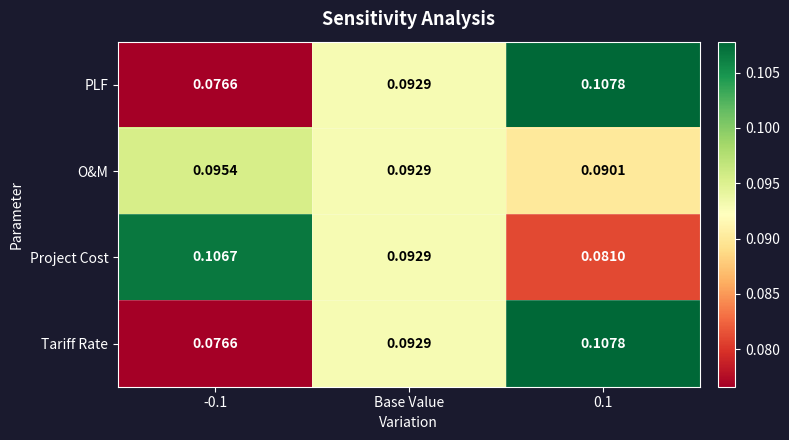

Is the value of PLF at Base Value greater than the value of Project Cost at 0.1?

Yes